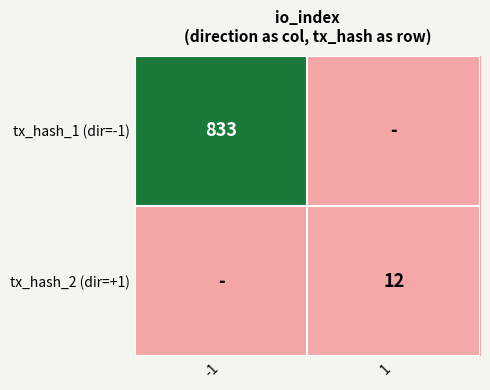

Is it true that tx_hash_2 (dir=+1) equals 12 at 1?

True